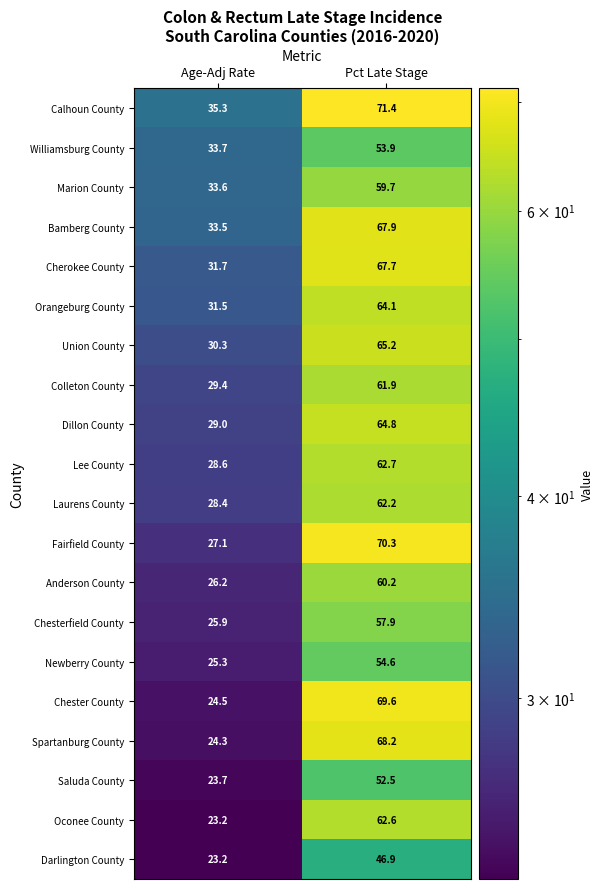

At which label is Calhoun County closest to 53?

Age-Adj Rate